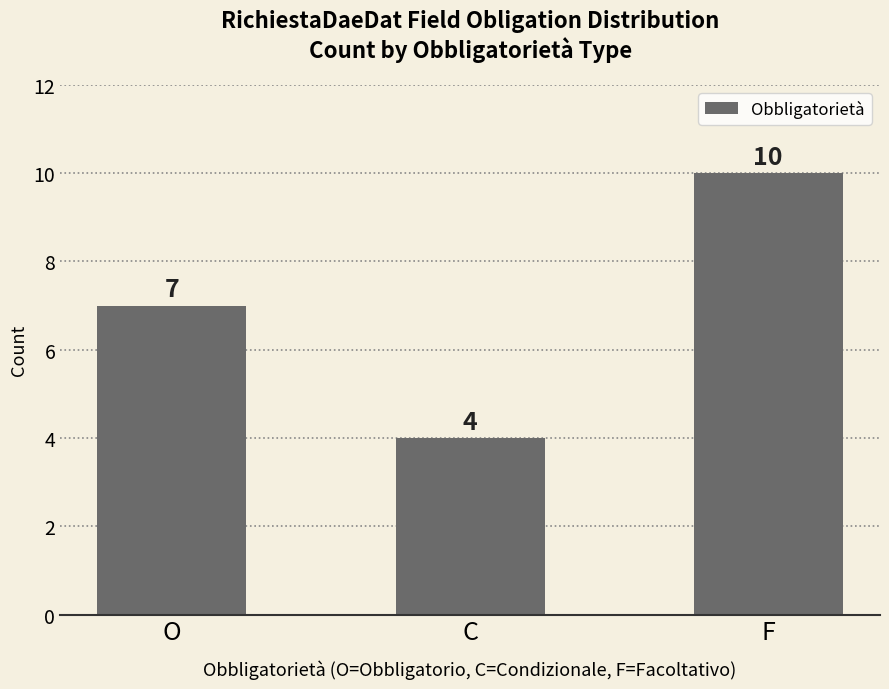

Is it true that the value at F is 10?

True